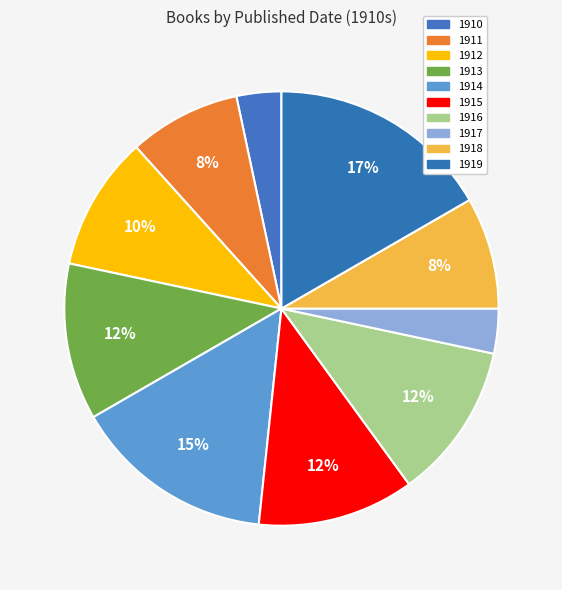

What percentage is the 1919 slice, to the nearest percent?

17%